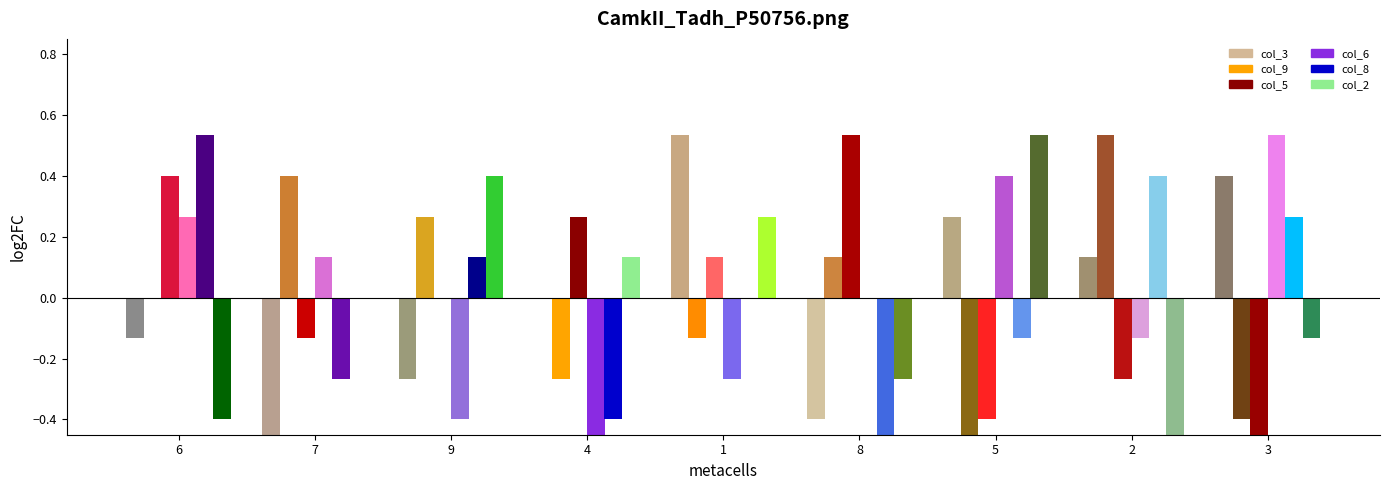

Which series has the largest total across all categories?

col_3